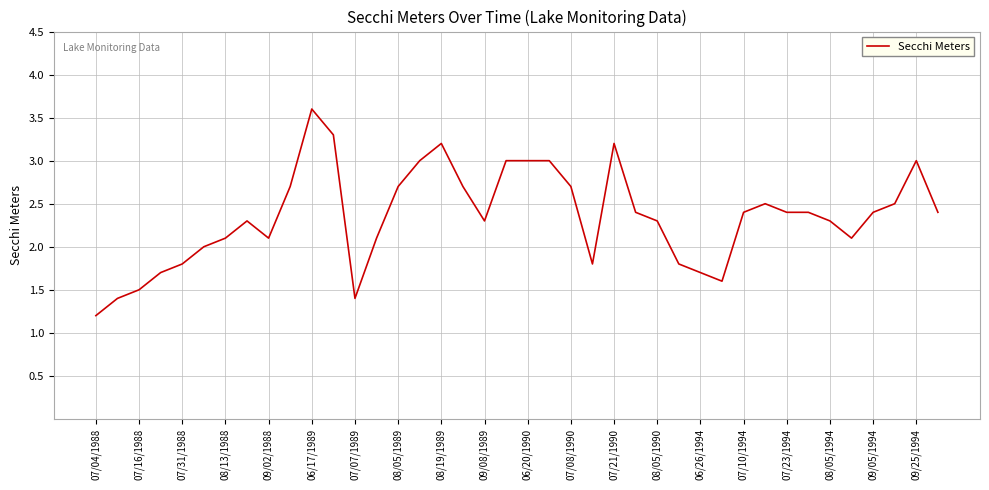

Reading left to right, what are all the values shown in this chart?

1.2	1.4	1.5	1.7	1.8	2.0	2.1	2.3	2.1	2.7	3.6	3.3	1.4	2.1	2.7	3.0	3.2	2.7	2.3	3.0	3.0	3.0	2.7	1.8	3.2	2.4	2.3	1.8	1.7	1.6	2.4	2.5	2.4	2.4	2.3	2.1	2.4	2.5	3.0	2.4